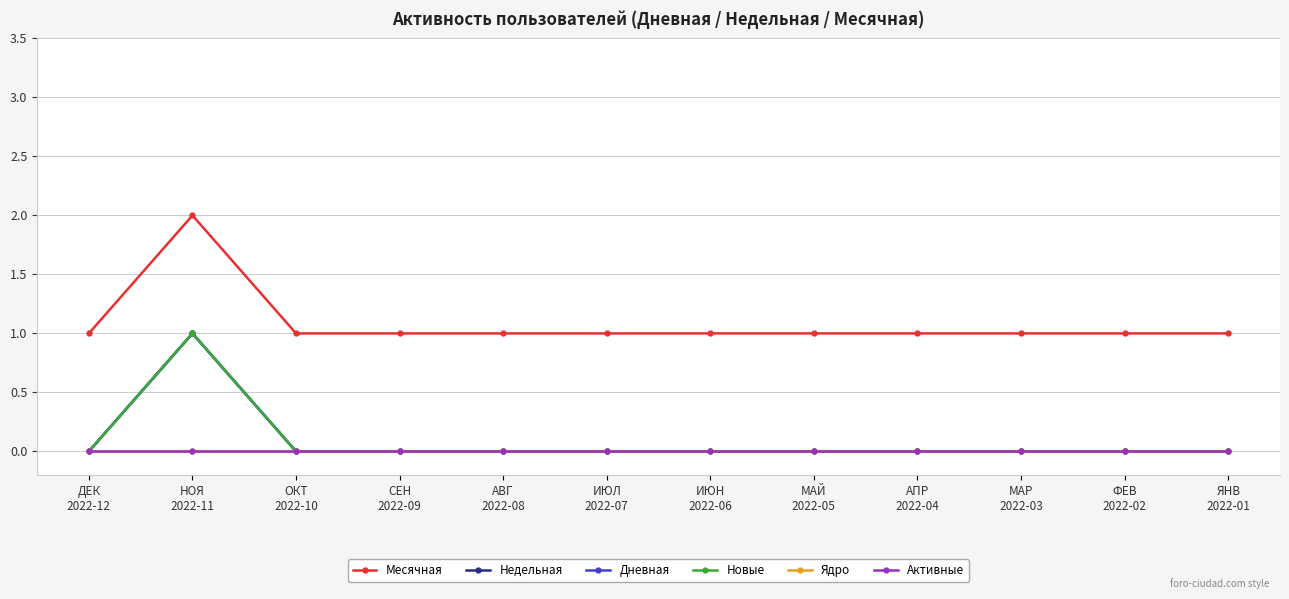

What is the label of the 5th point from the left?

АВГ
2022-08